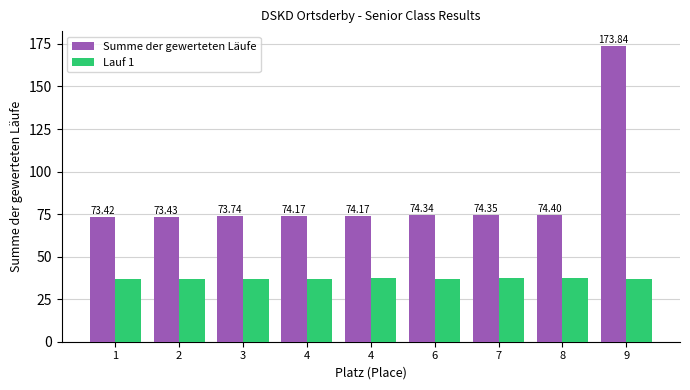

How many values in the Lauf 1 series are below 37?

4